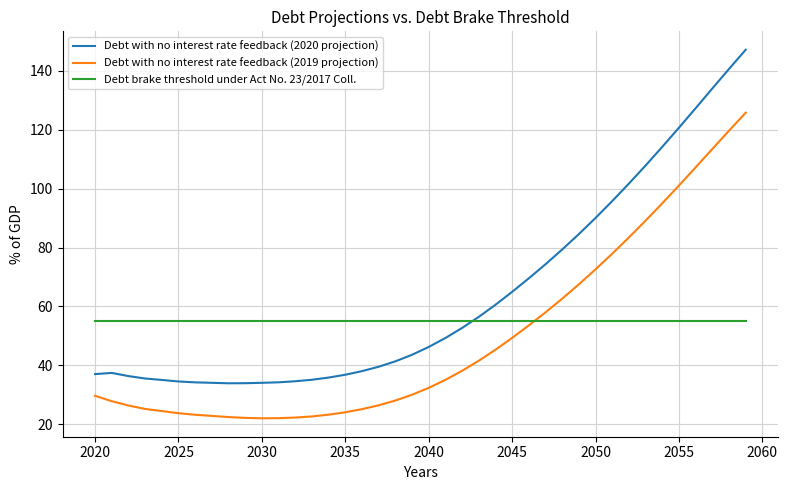

In Debt with no interest rate feedback (2020 projection), how many points are lower than both neighbors (excluding endpoints)?

1